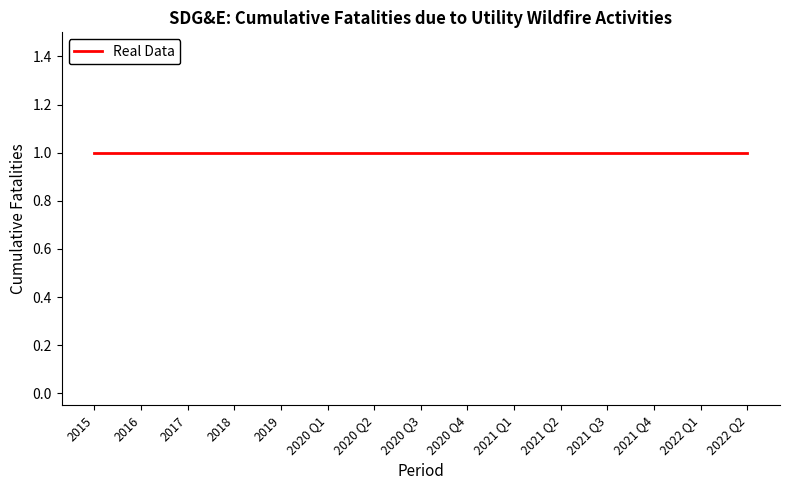

True or false: the data shows 0 at 3.b..

False